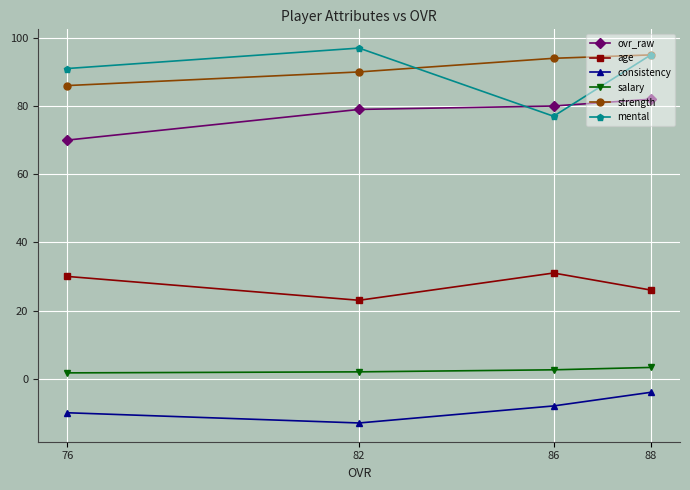

What is the approximate value of consistency at 76?

-10.0